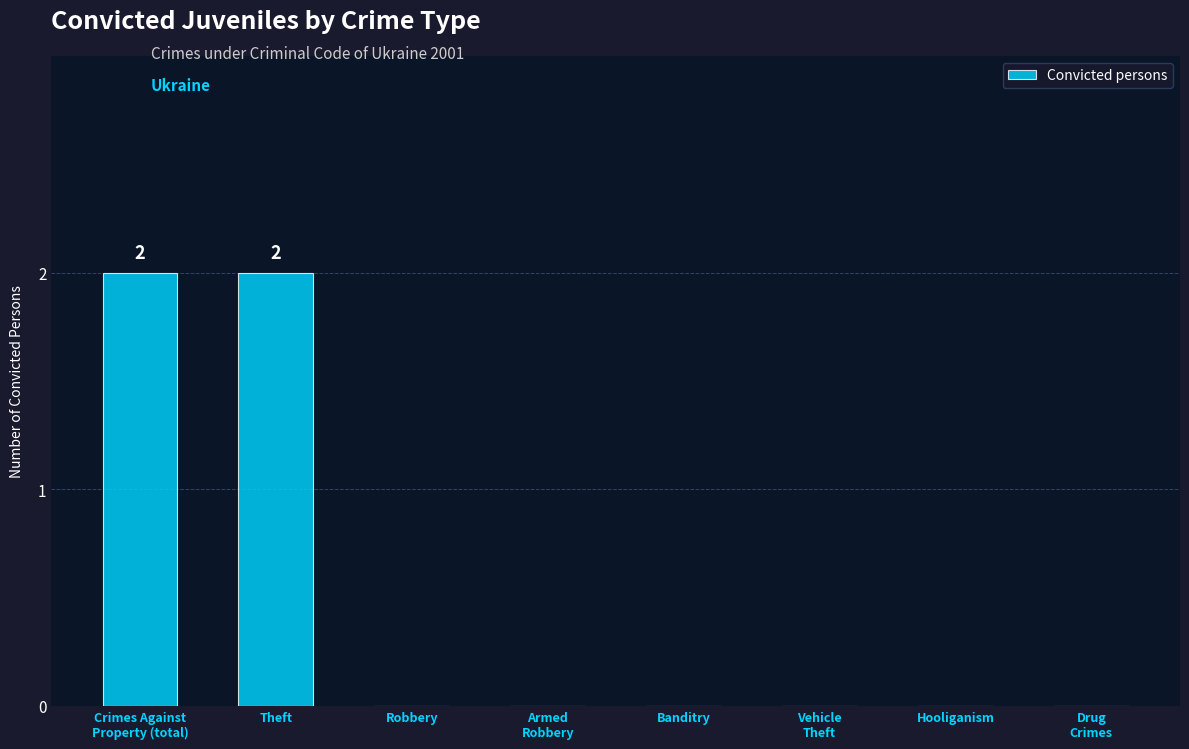

Is it true that the value at Drug
Crimes is 1?

False